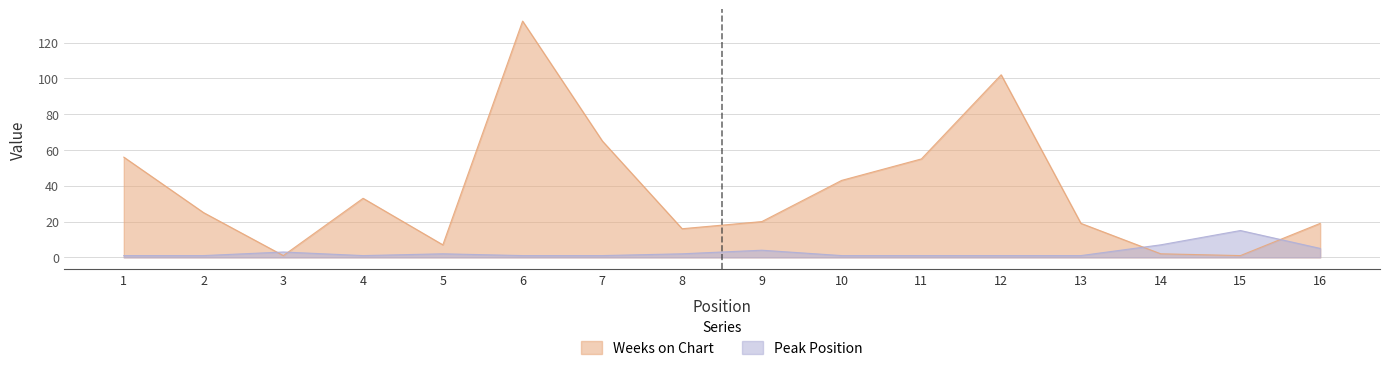

What is the minimum value shown in the chart?

1